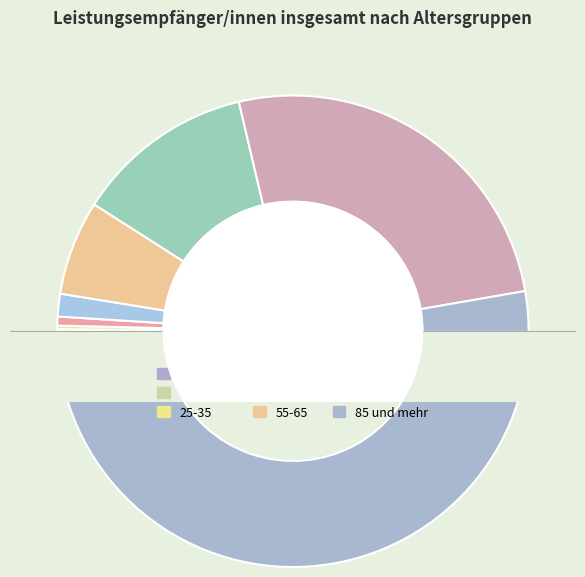

Is it true that 45-55 is 1% of the pie?

False